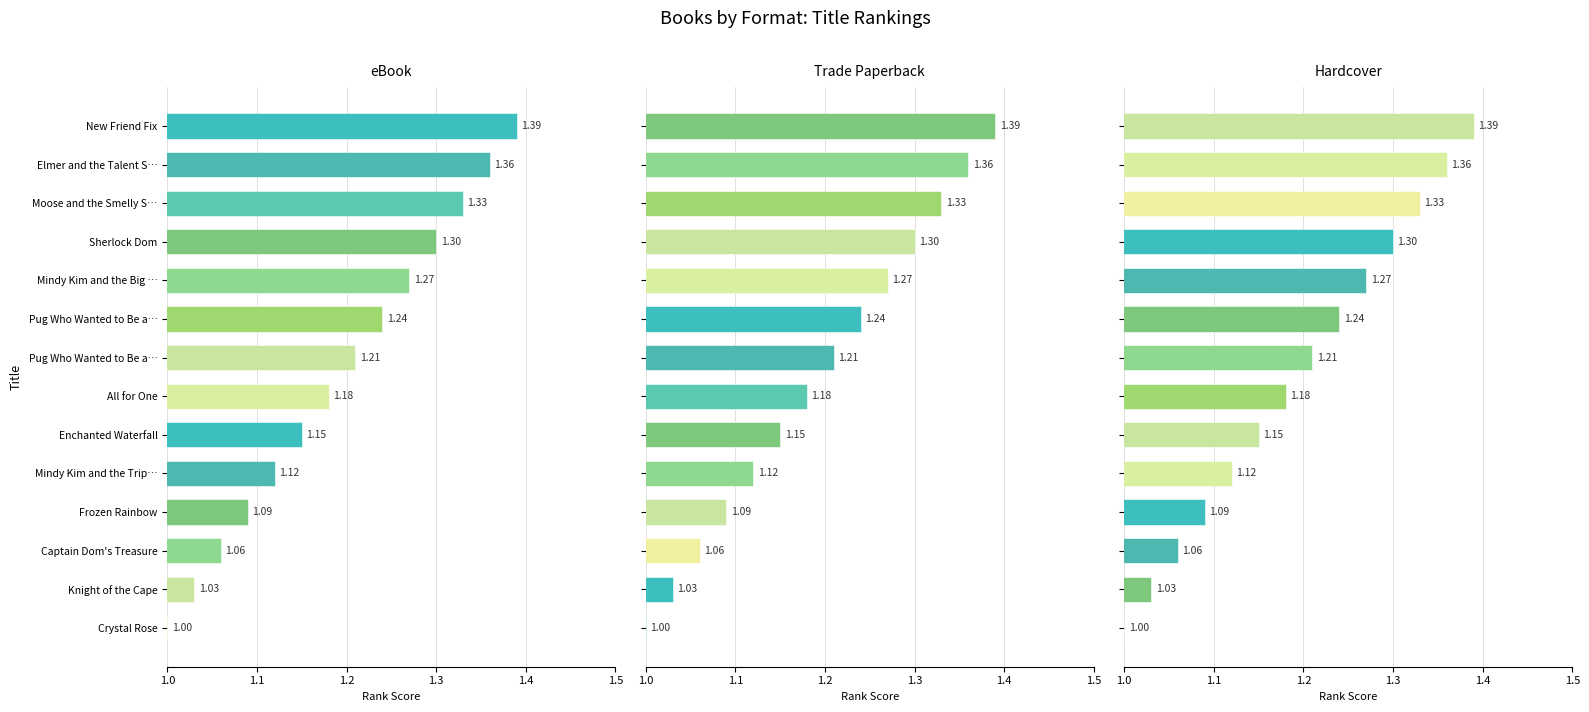

What is the average value of the Trade Paperback series?

1.2